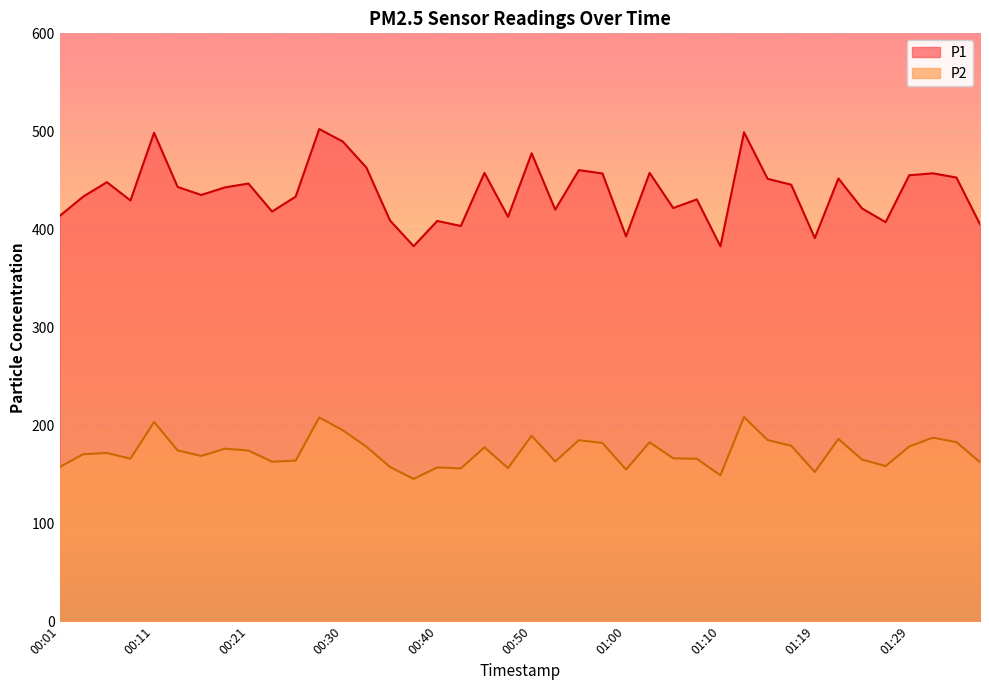

True or false: P1 and P2 cross at least once.

False